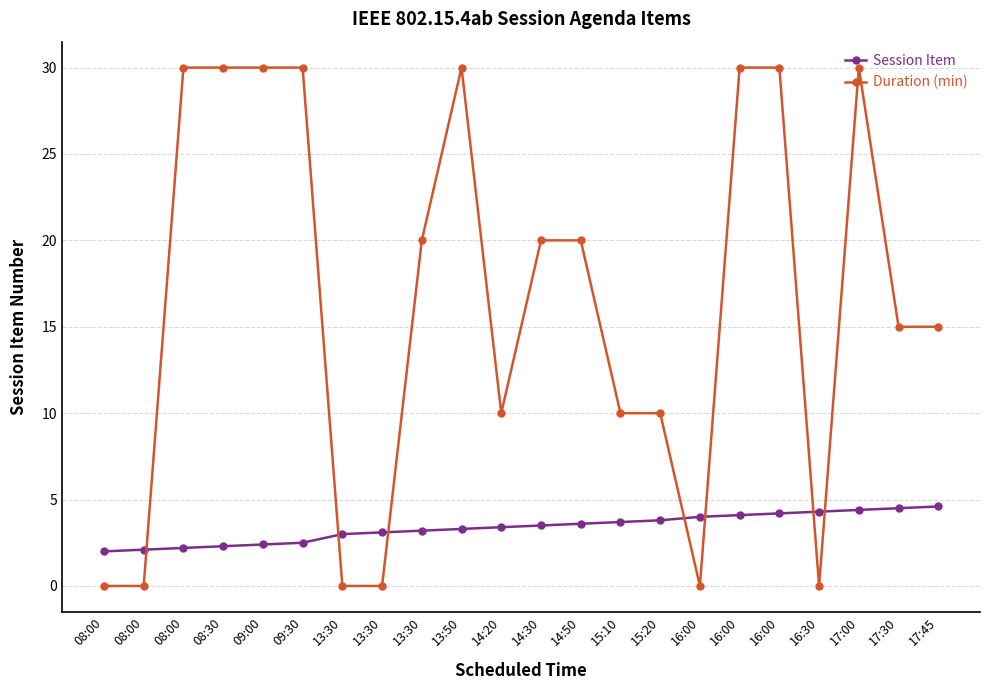

True or false: Duration (min) and Session Item intersect in this chart.

True